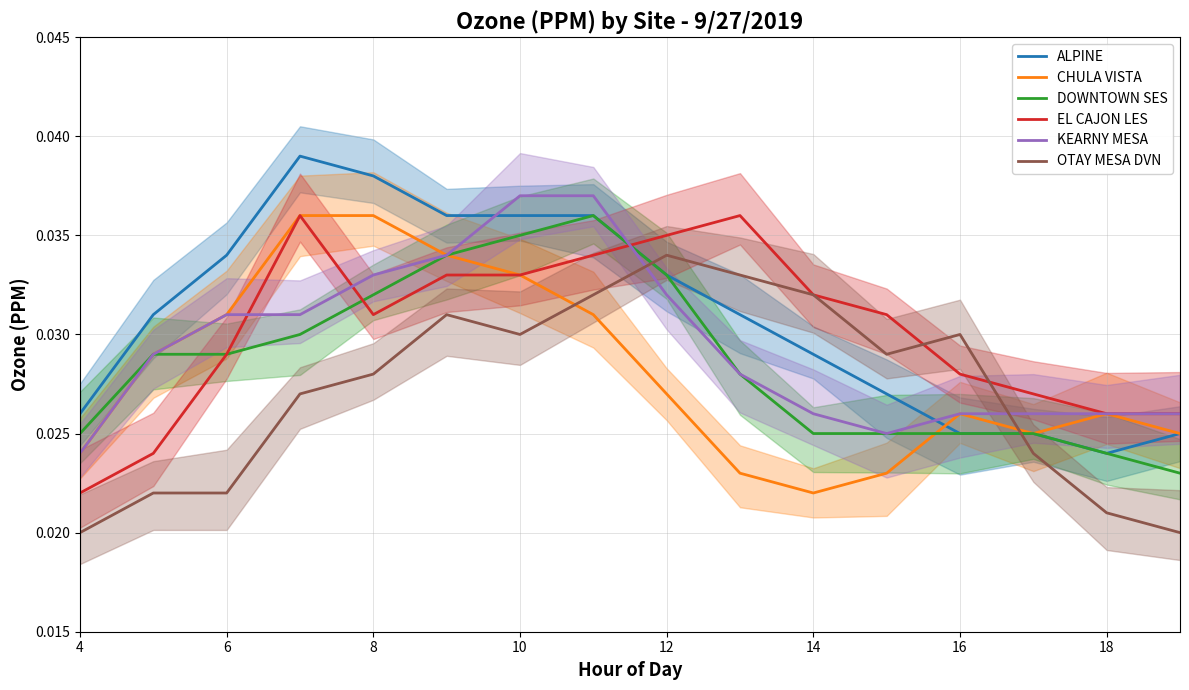

Does the chart display data point markers on the line(s)?

No